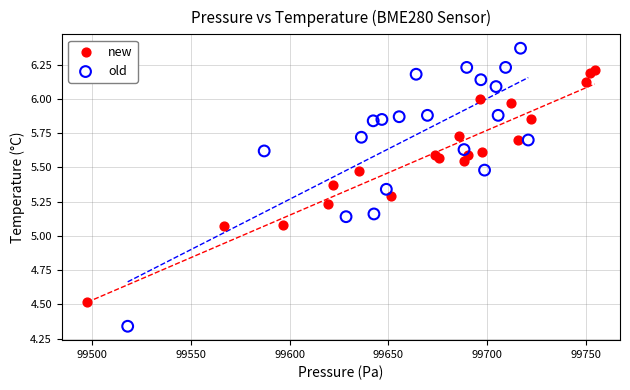

Which series reaches the maximum Y coordinate?

old